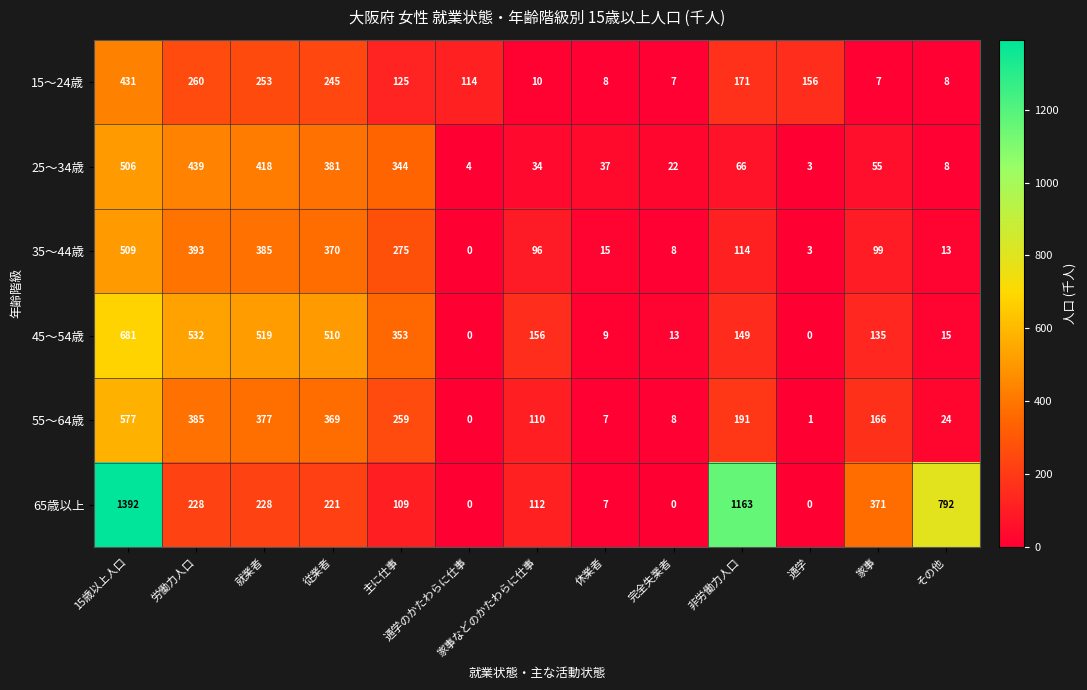

At which category does the chart reach its peak across all series?

15歳以上人口